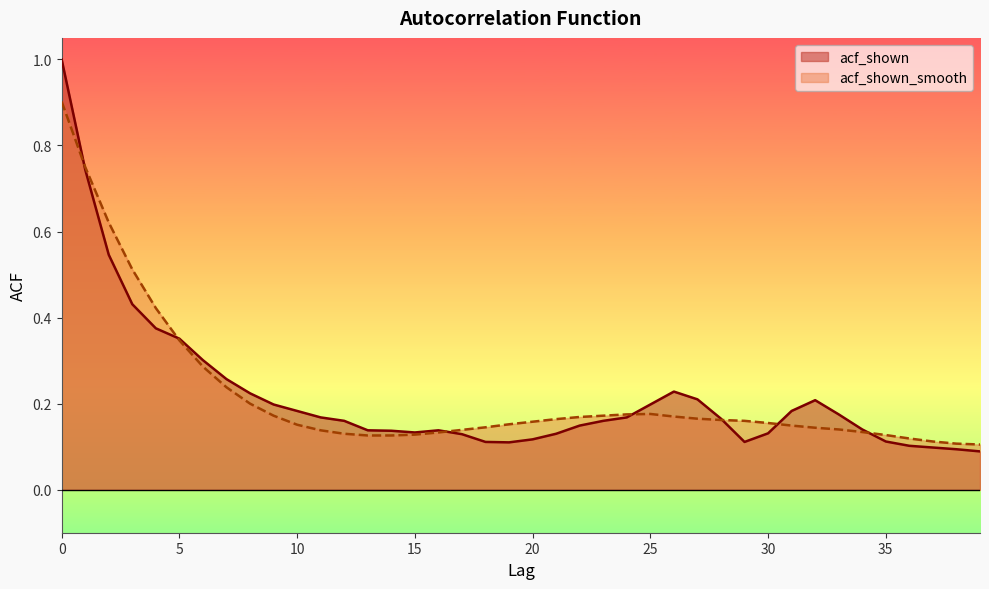

Where do acf_shown and acf_shown_smooth first cross each other?

0 and 1